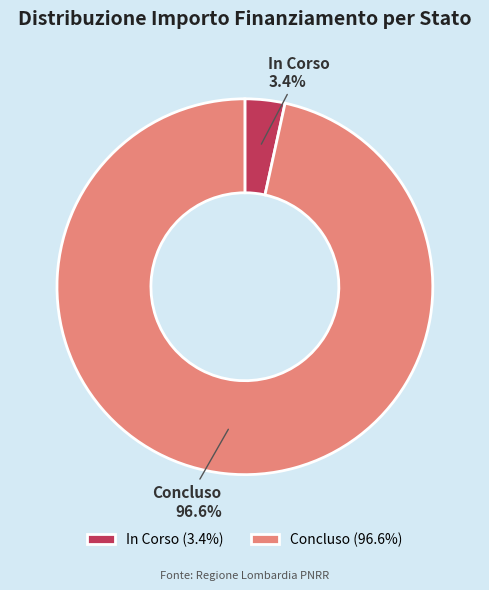

To the nearest percent, what percentage of the pie is Concluso?

97%